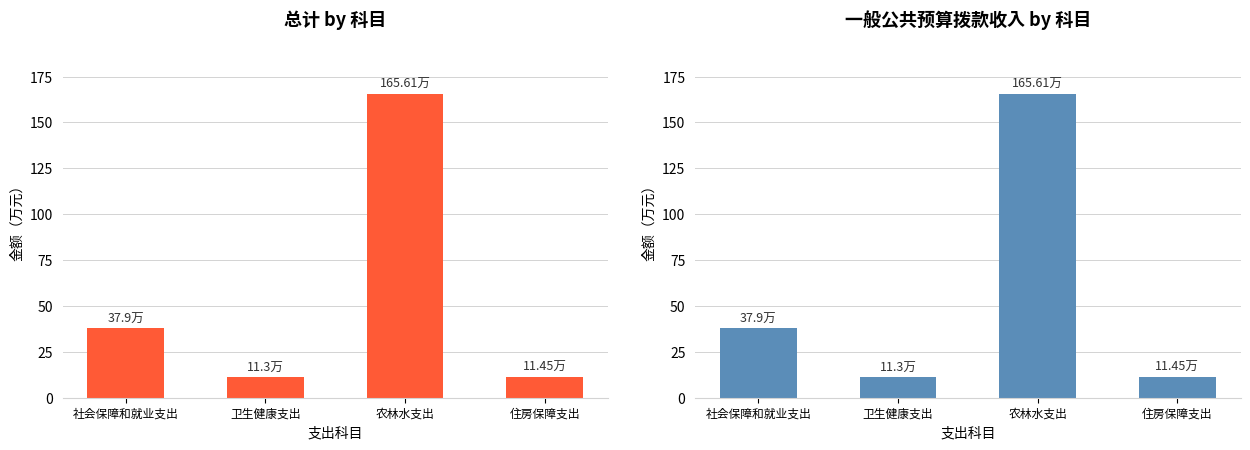

Which category has the highest value in the 总计 series?

农林水支出